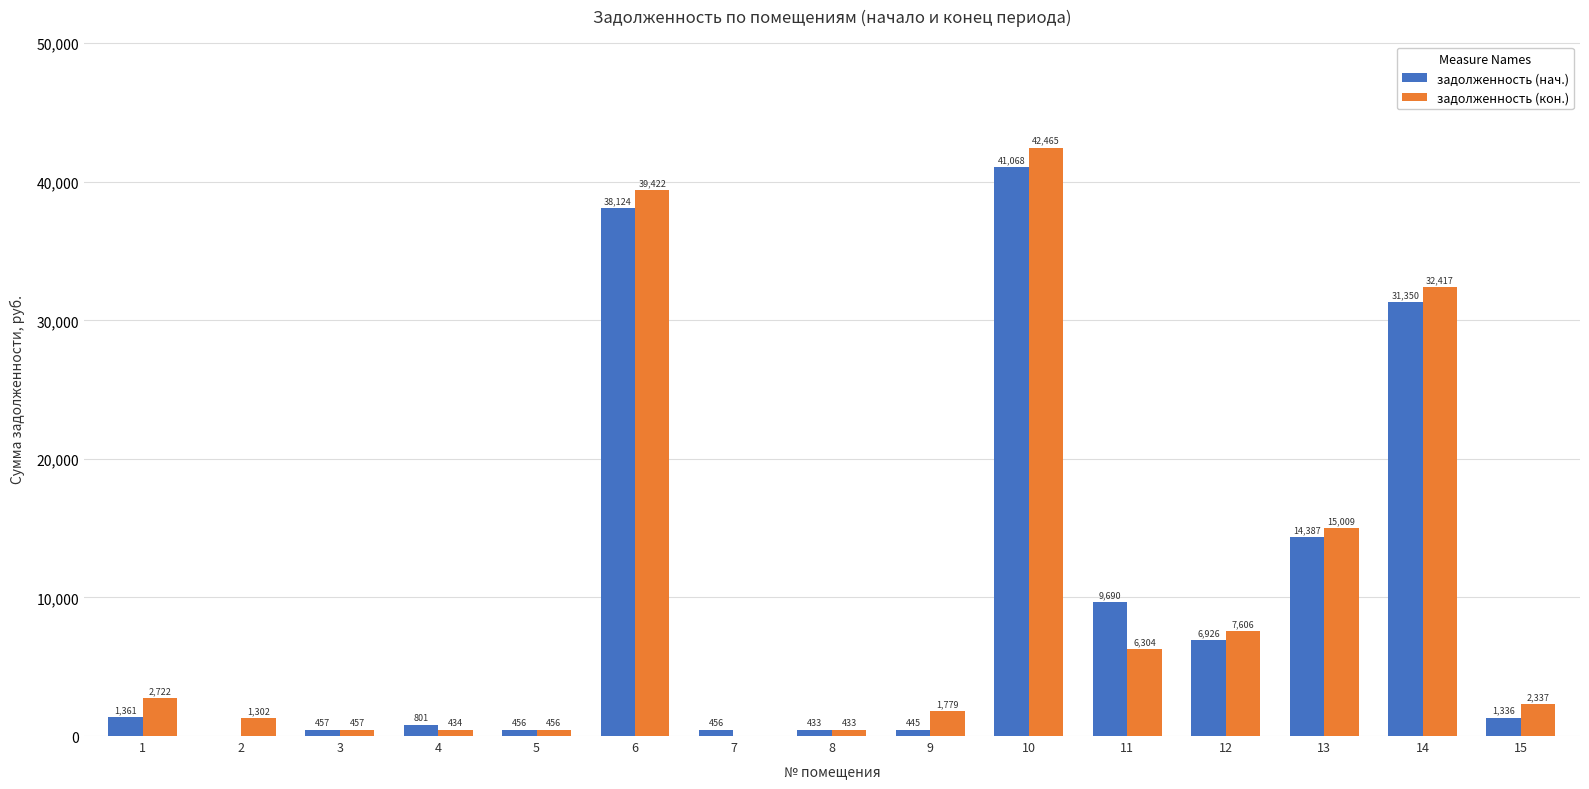

What is the maximum value for задолженность (кон.)?

42465.3